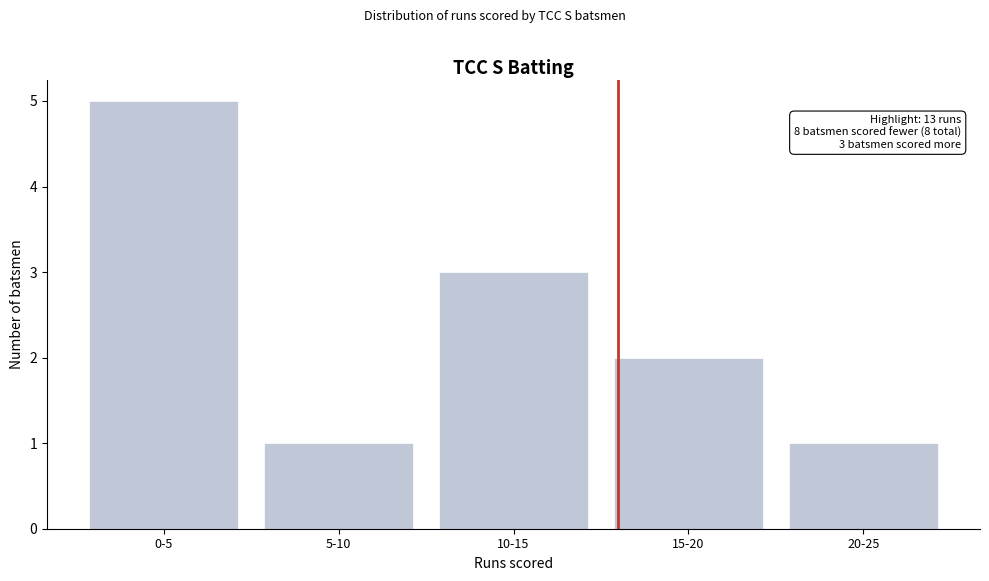

Reading left to right, list all the values displayed in this chart.

0-5=5	5-10=1	10-15=3	15-20=2	20-25=1